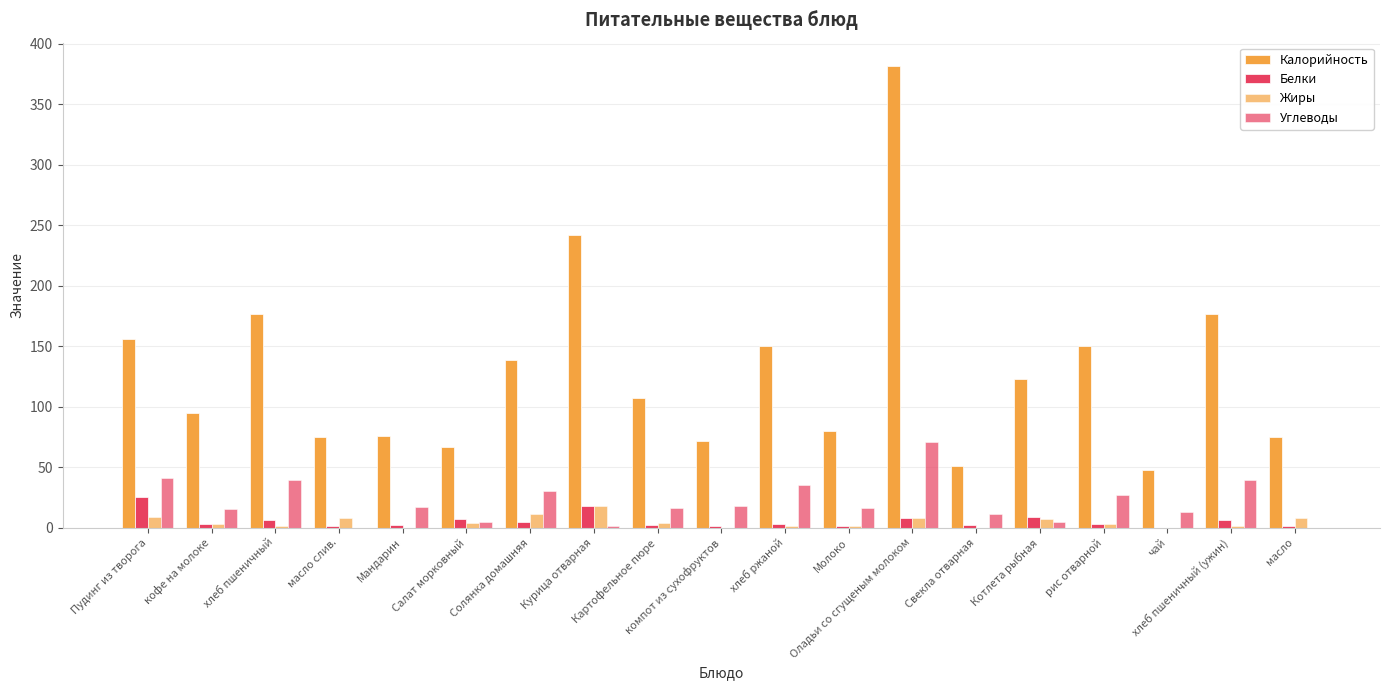

Are the bars horizontal?

No